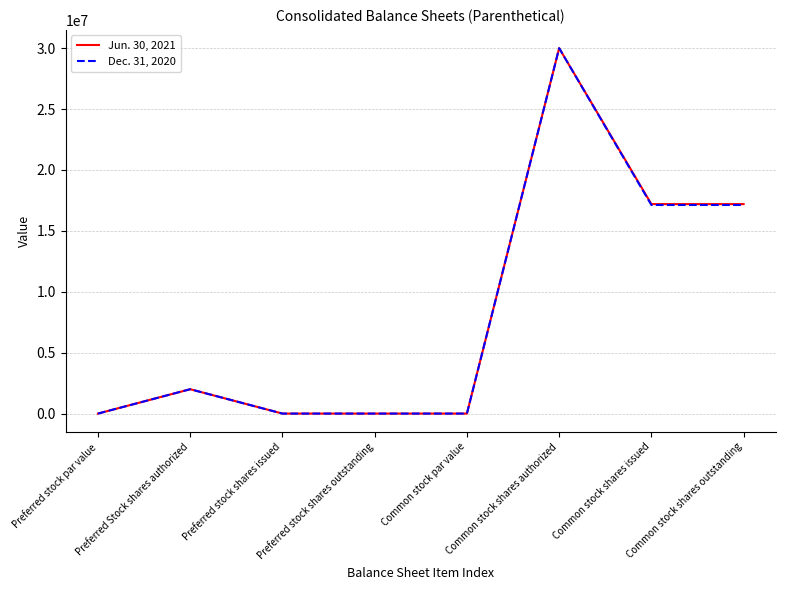

The Dec. 31, 2020 series shows 9987747 at Common stock shares outstanding. True or false?

False